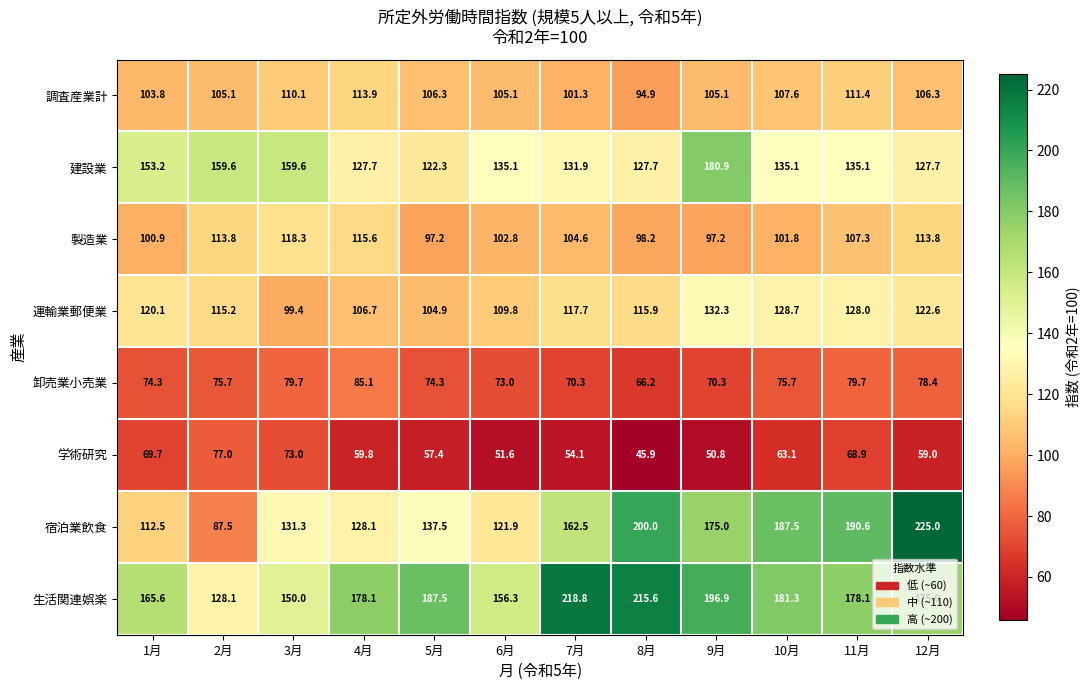

How many distinct data groups are displayed?

8